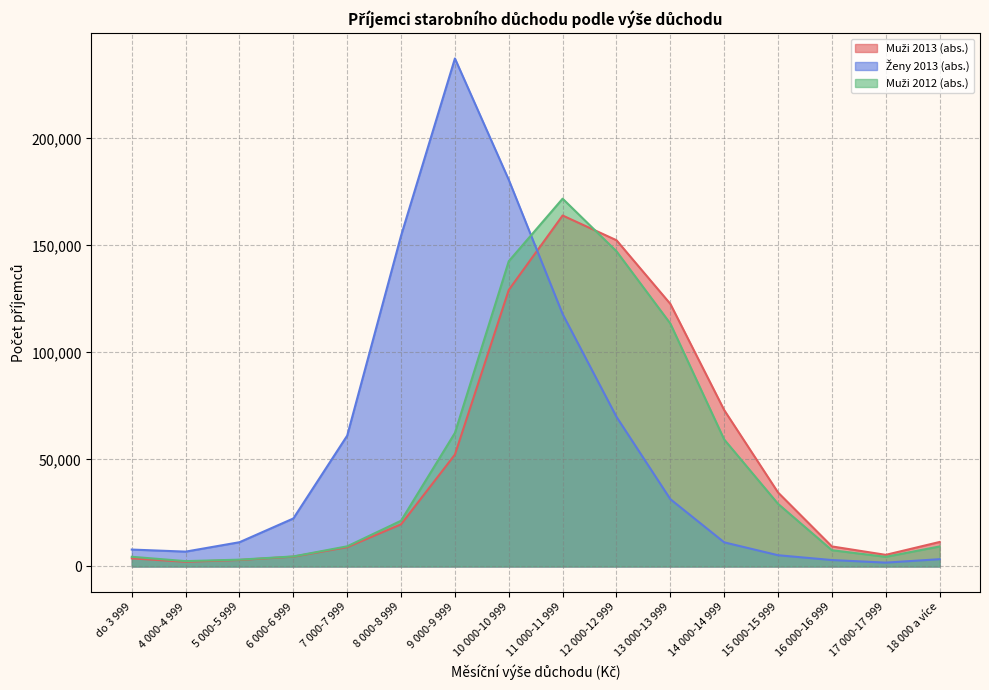

The Muži 2012 (abs.) series shows 7854 at 15 000-15 999. True or false?

False